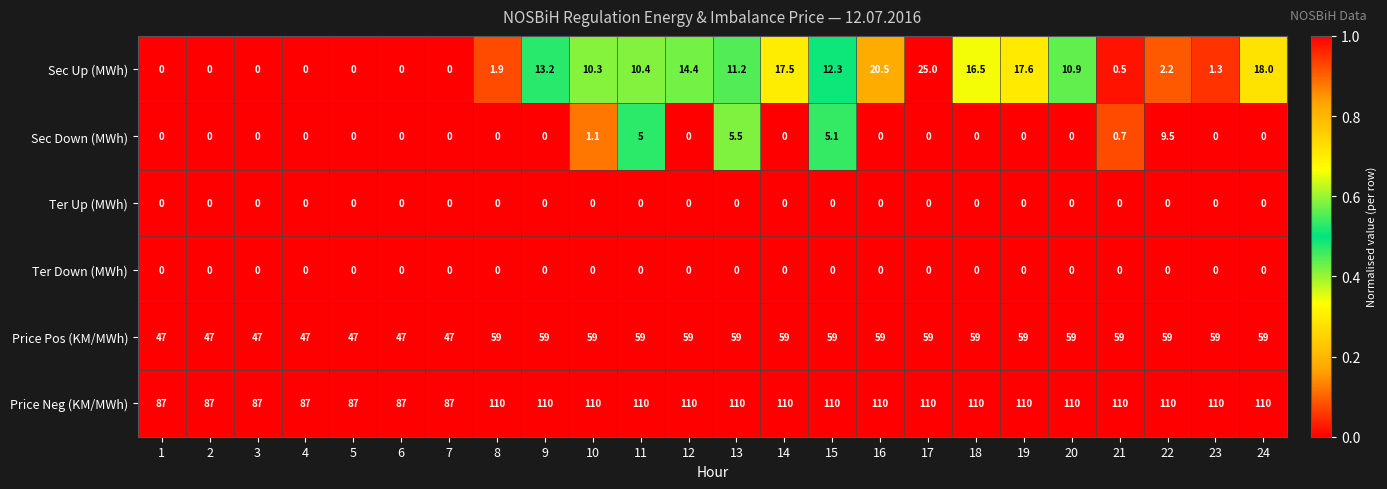

What is the maximum value shown in the chart?

110.0